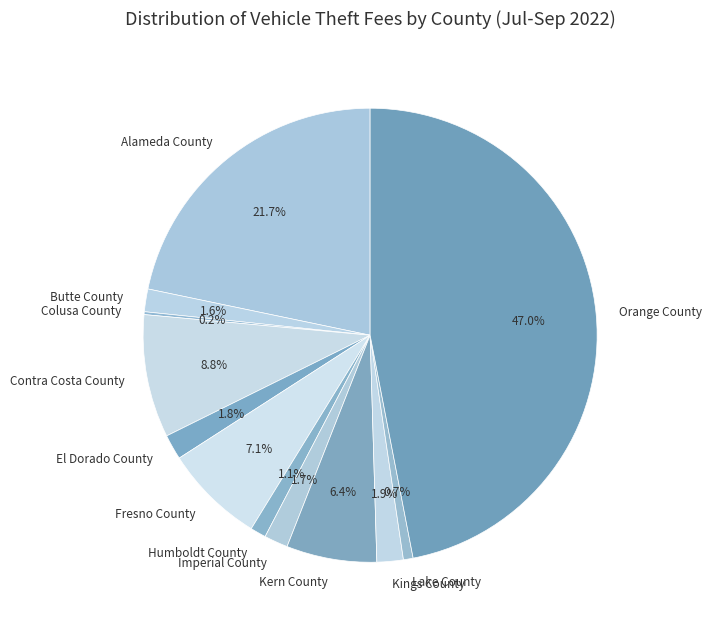

Do Butte County and El Dorado County together represent more than half of the pie?

No